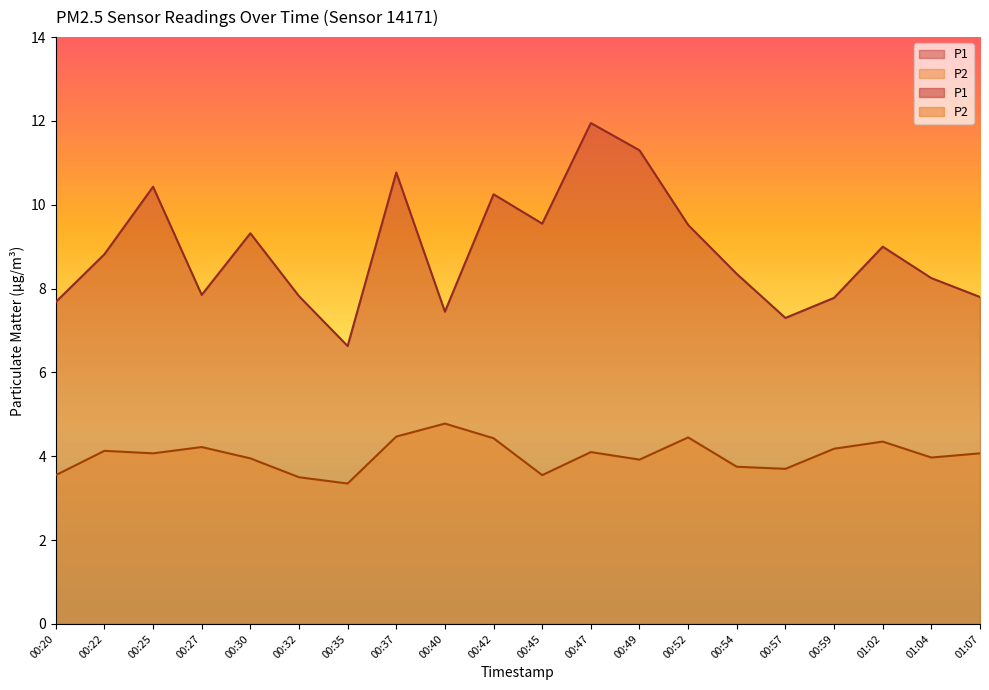

The P2 series shows 6.6 at 00:22. True or false?

False